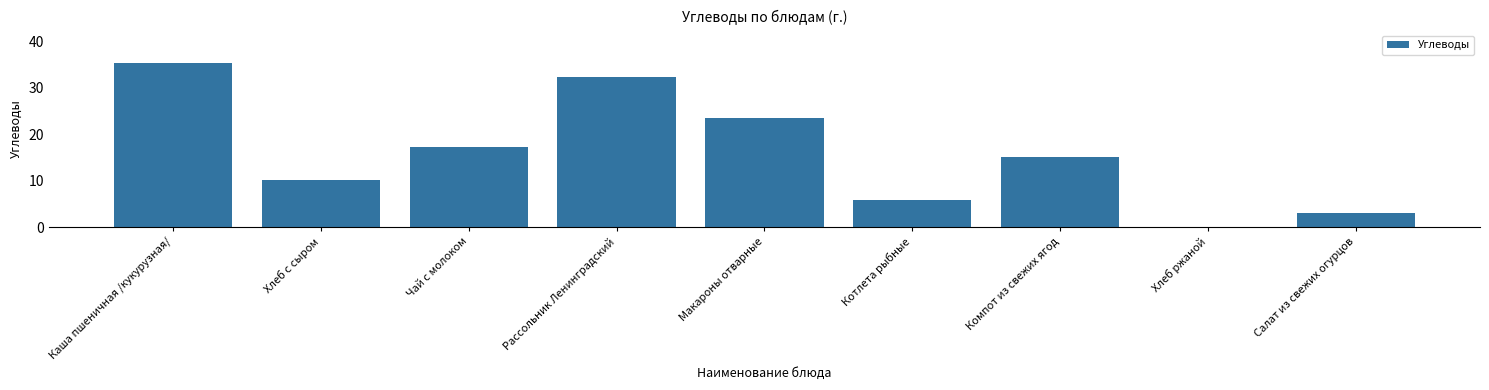

What is the sum of all values?

142.3